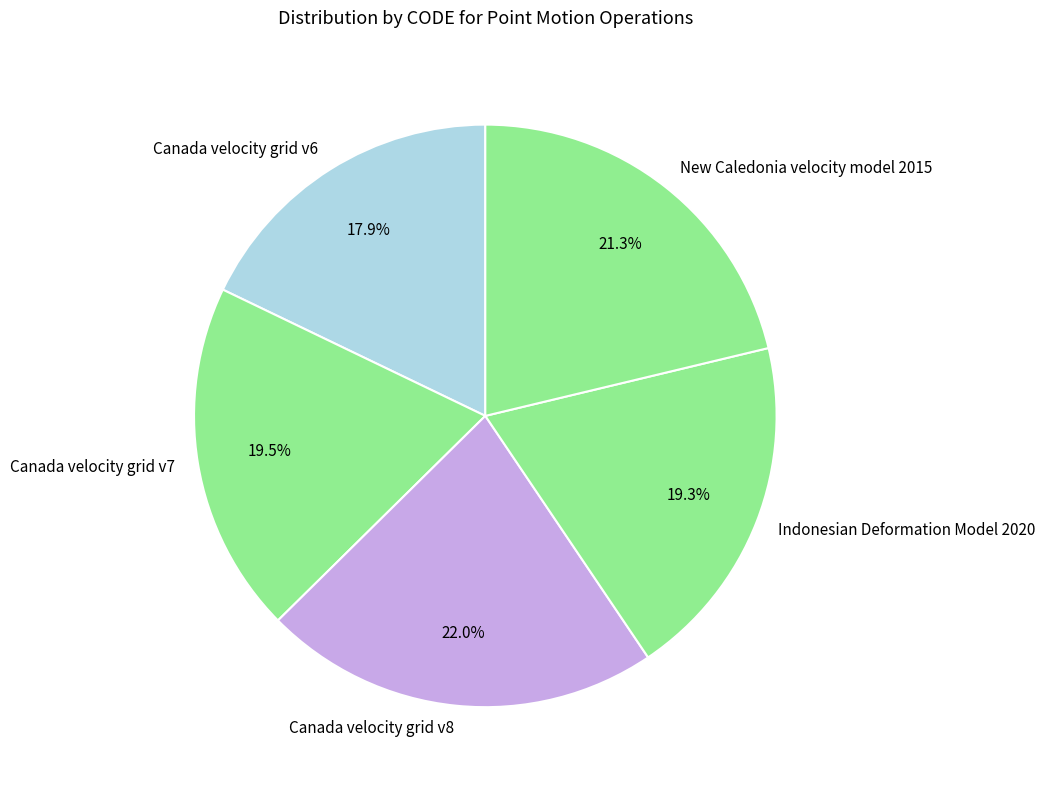

Does New Caledonia velocity model 2015 represent more than half of the total?

No